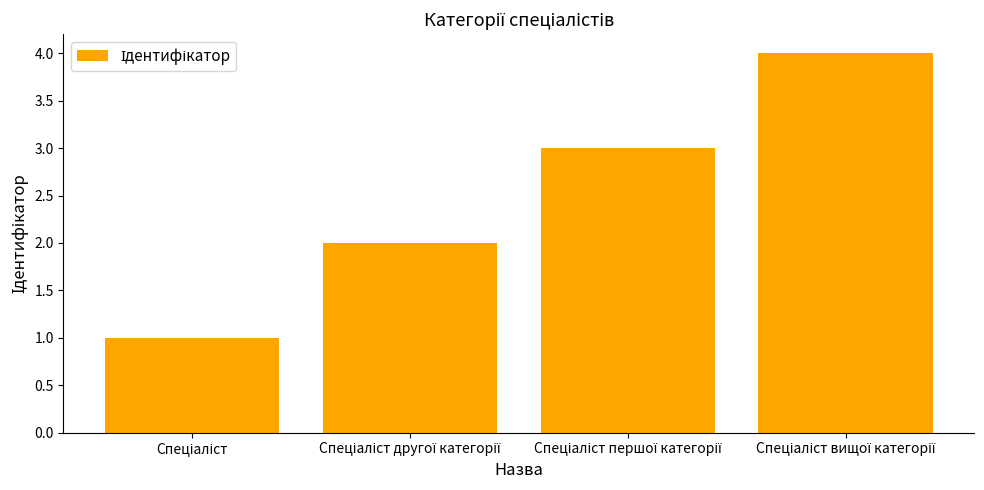

What is the maximum value shown in the chart?

4